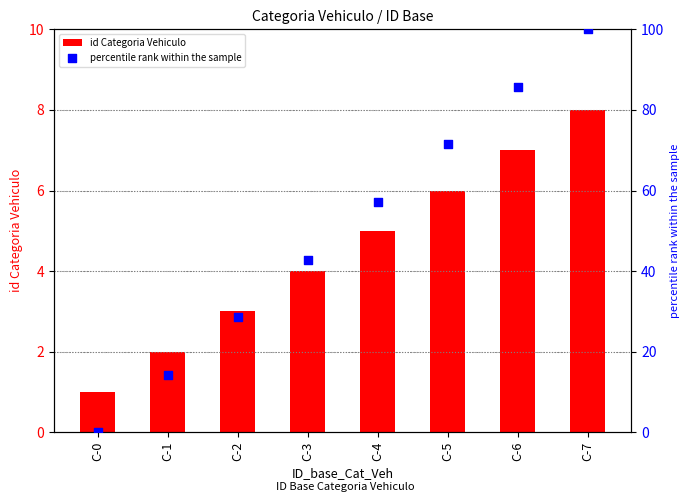

Which series has the largest total across all categories?

percentile rank within the sample